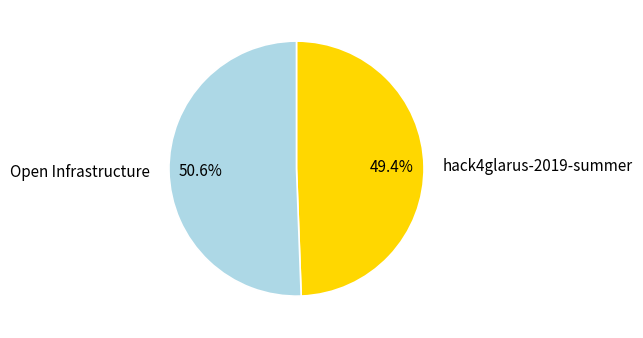

To the nearest percent, what percentage of the pie is Open Infrastructure?

51%